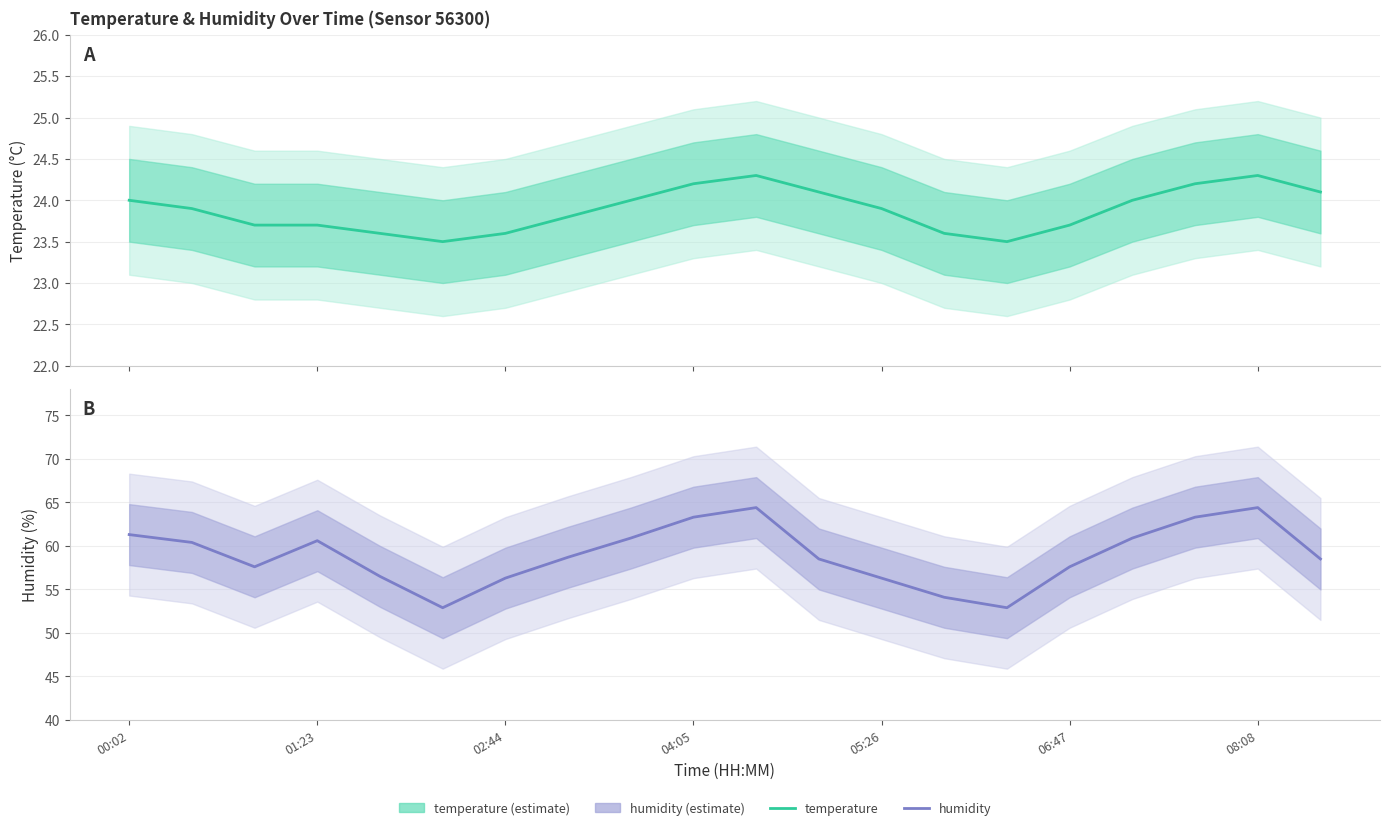

How many data points does each series have?

20